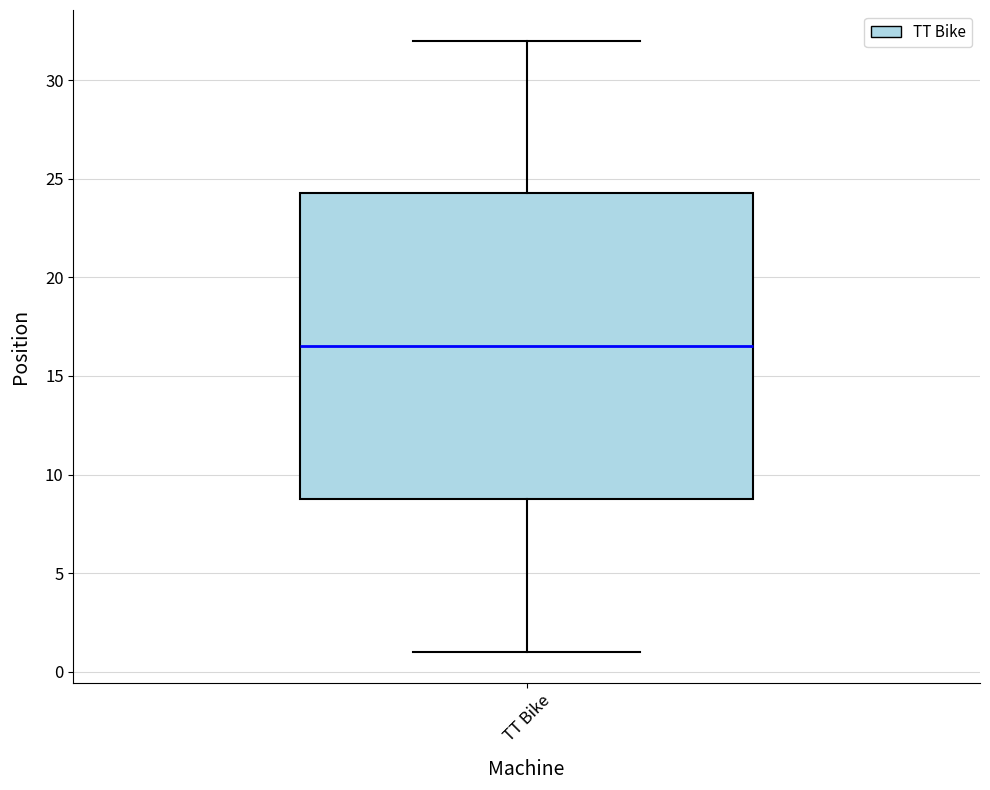

Transcribe this box plot: give where the median line is, the range the box spans, and where the two whiskers end, as read against the y-axis. The values are not printed on the chart, so give them approximately, as read against the axis.

median 16.5, box 9.0 to 24.5, whiskers 1.0 to 32.0